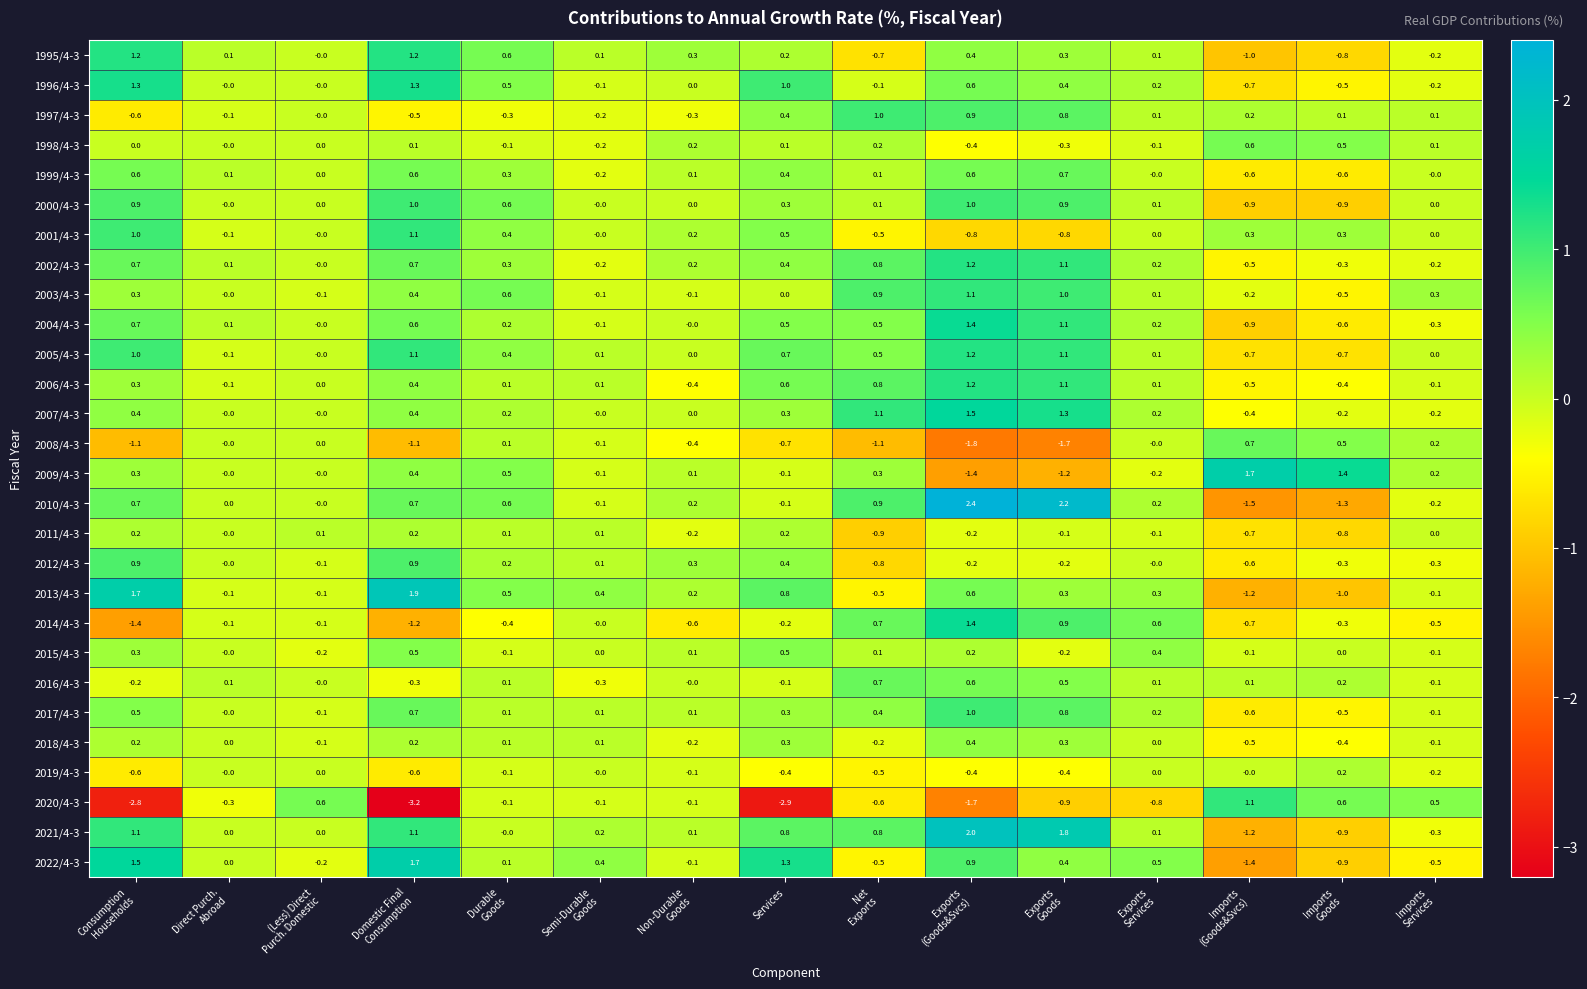

What is the minimum value shown in the chart?

-3.2